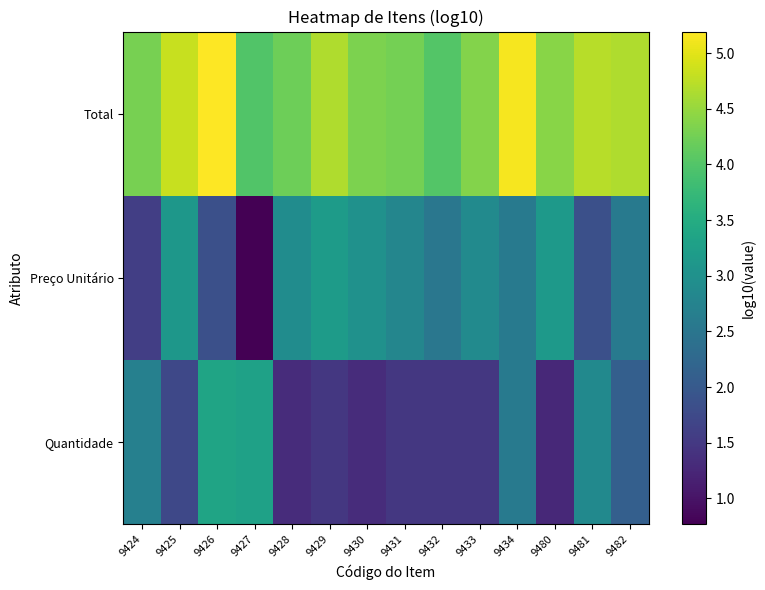

Which series changed the most between 9430 and 9431?

Preço Unitário